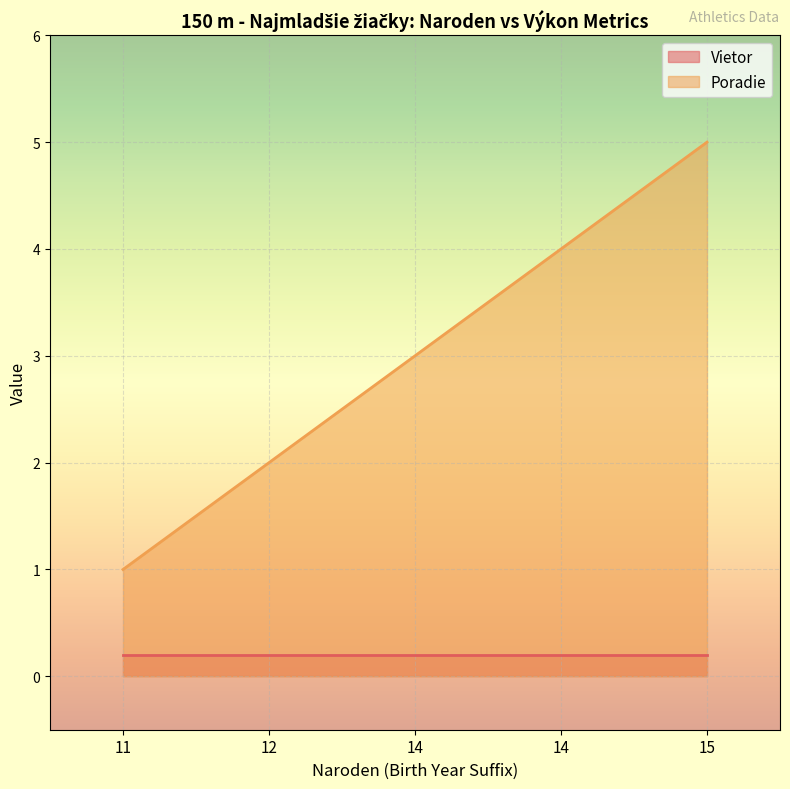

What is the difference between the second highest and minimum values?

3